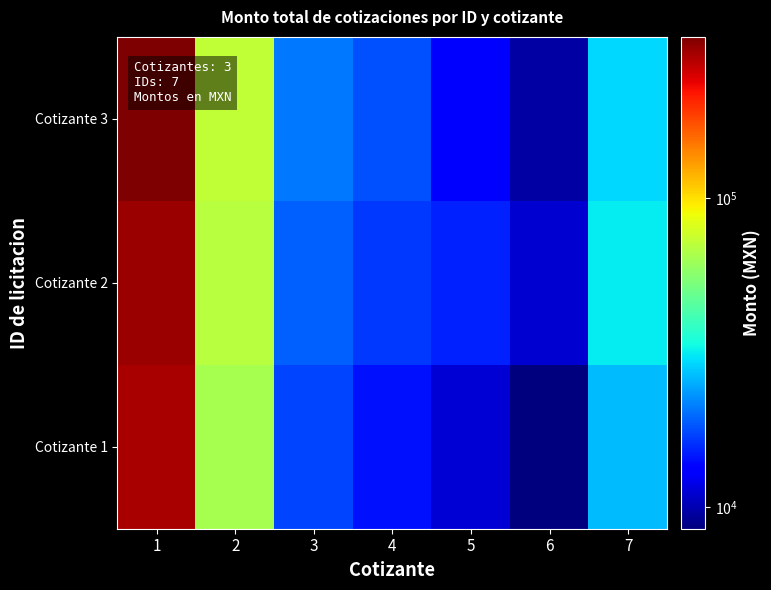

Reading left to right, list all the values displayed in this chart.

Cotizante 1: 1=289088.2	2=64525.0	3=17162.8	4=14372.0	5=11255.0	6=8497.0	7=26584.9
Cotizante 2: 1=302946.8	2=69020.0	3=19024.0	4=16536.0	5=15130.0	6=11078.0	7=31517.2
Cotizante 3: 1=331470.0	2=72500.0	3=20648.0	4=17964.0	5=13059.0	6=9604.8	7=29371.2